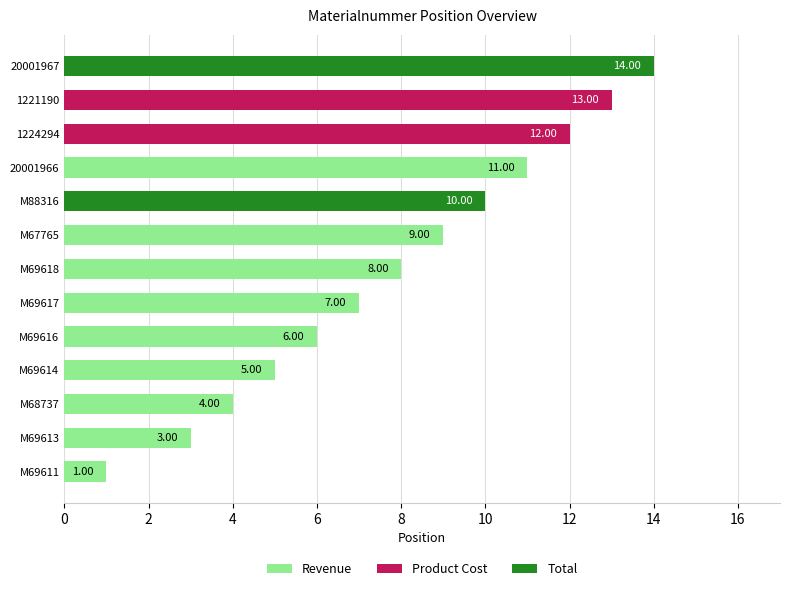

What position from the left is M68737?

3